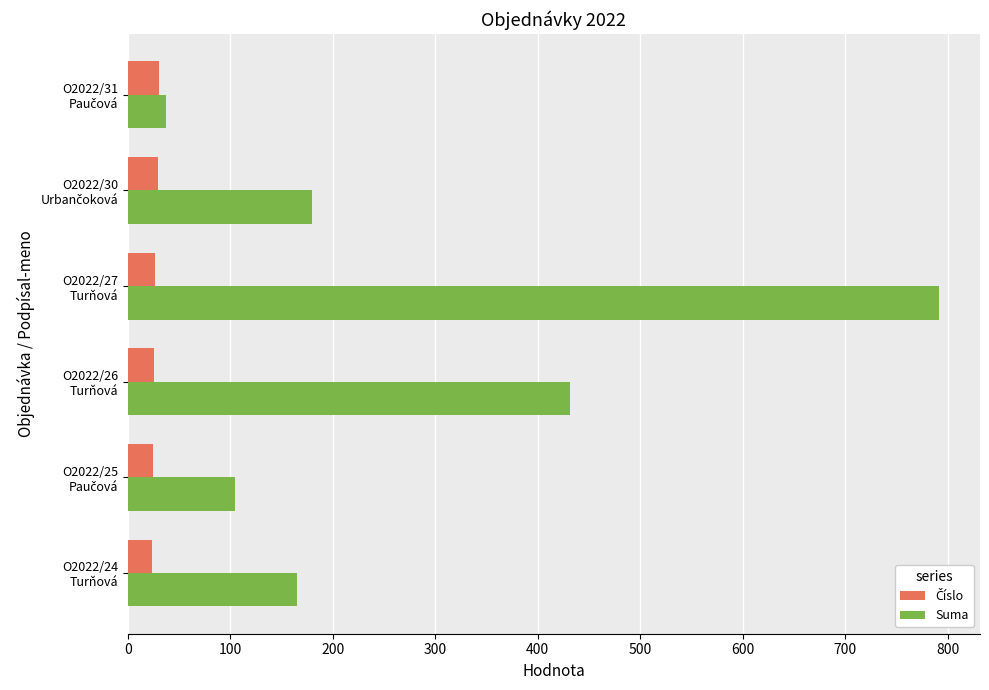

Which series has the largest total across all categories?

Suma